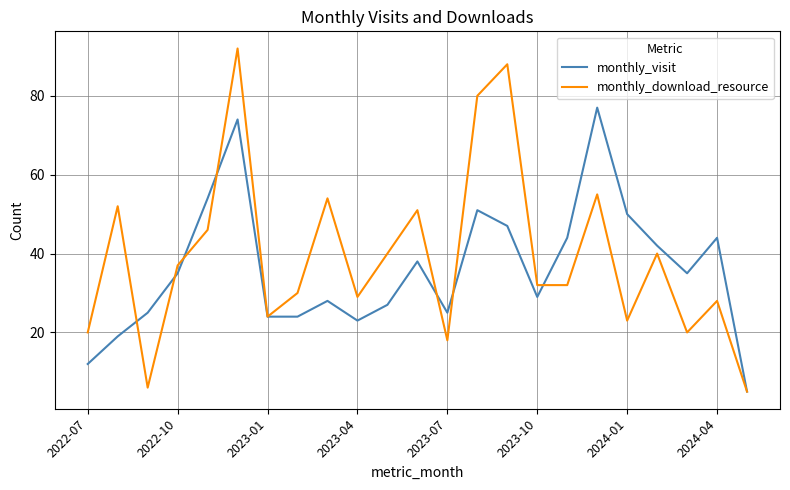

What is the minimum value shown in the chart?

5